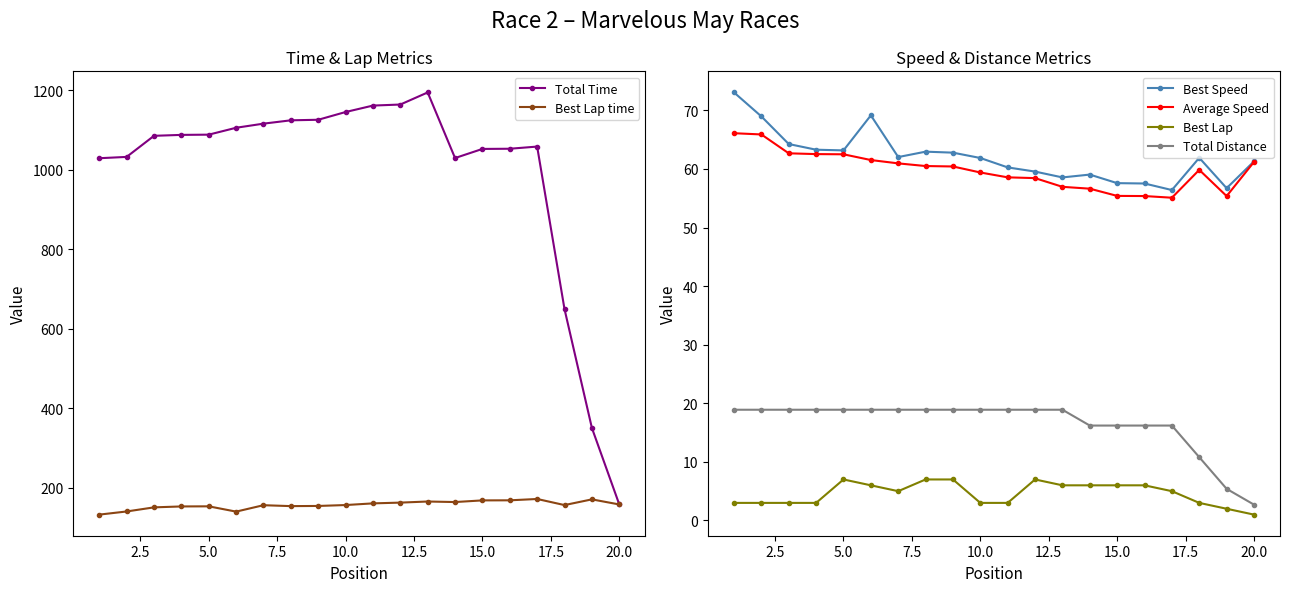

True or false: Best Lap and Total Distance intersect in this chart.

False